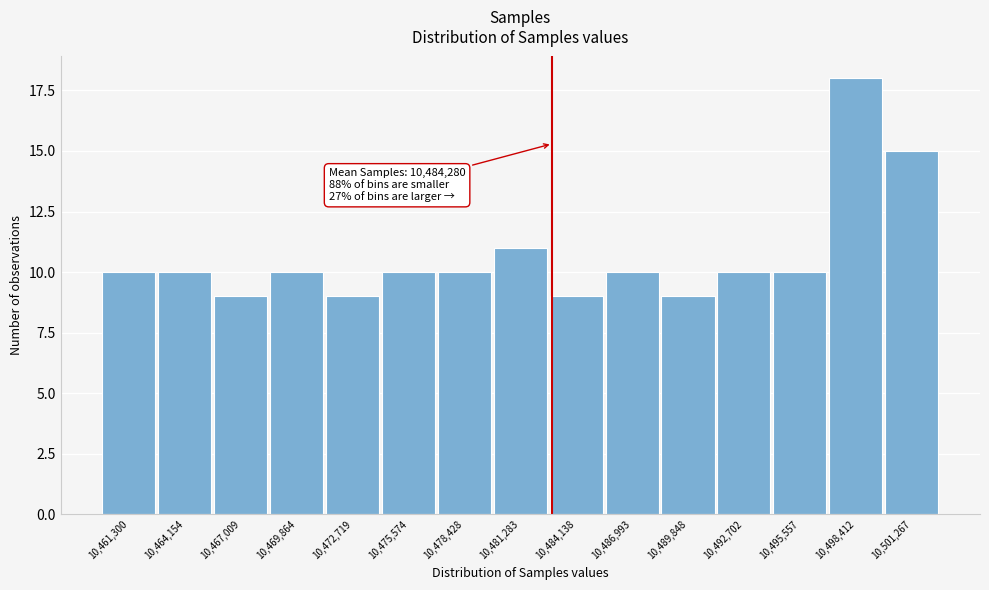

Reading right to left, extract all data points from this chart.

15	18	10	10	9	10	9	11	10	10	9	10	9	10	10